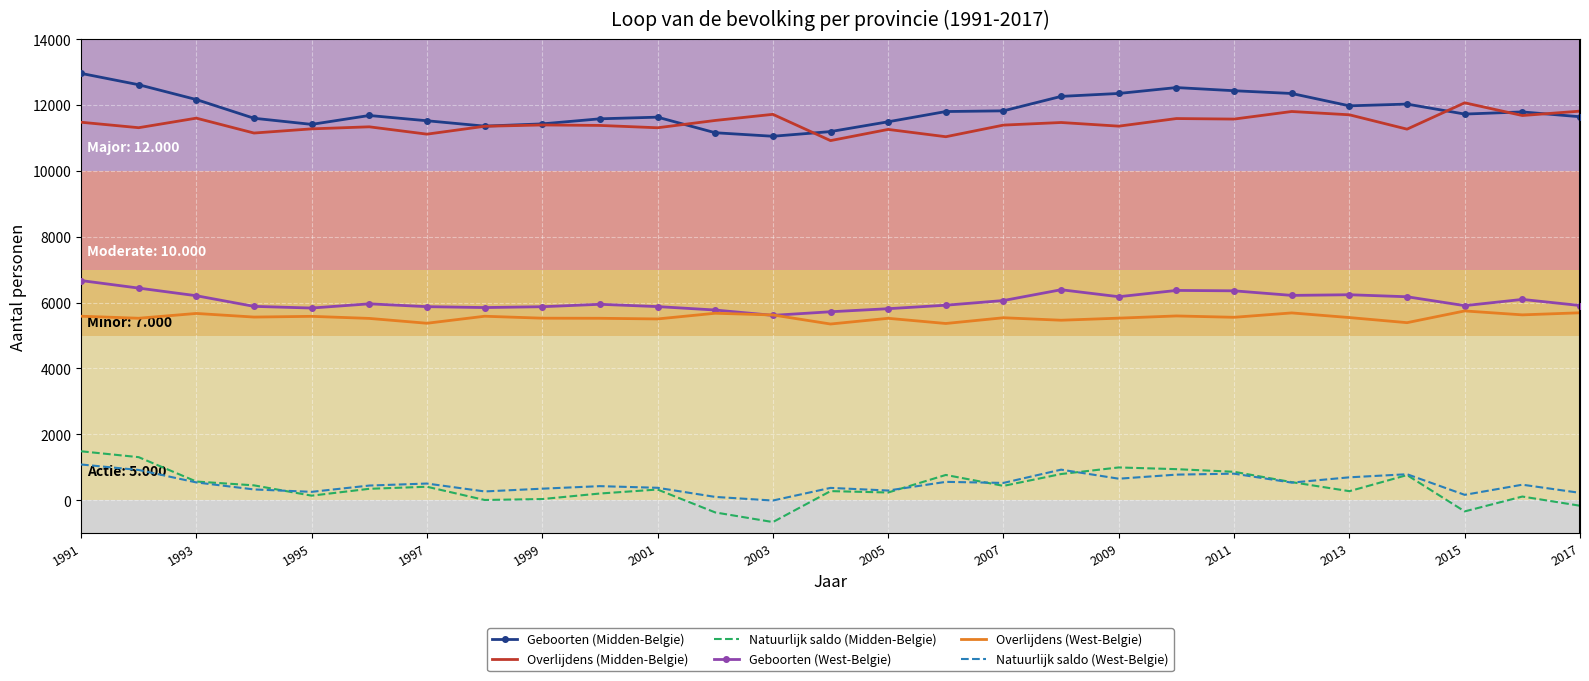

What is the minimum value shown in the chart?

-666